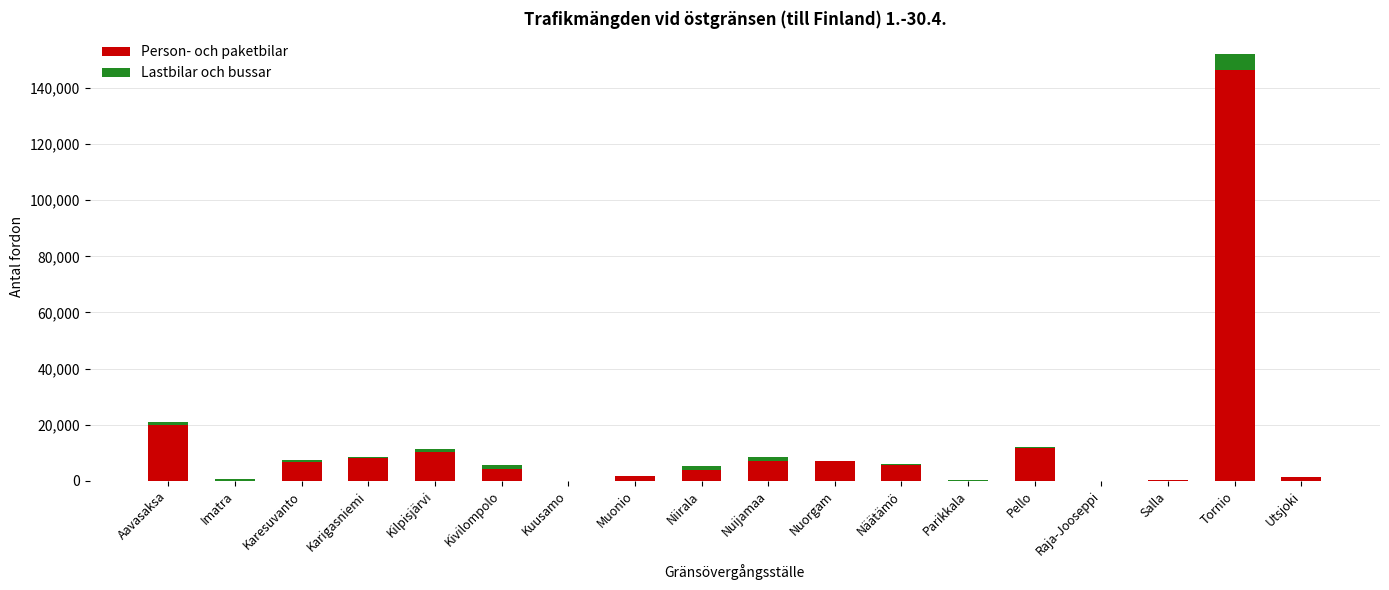

What is the sum of all Person- och paketbilar values?

233276